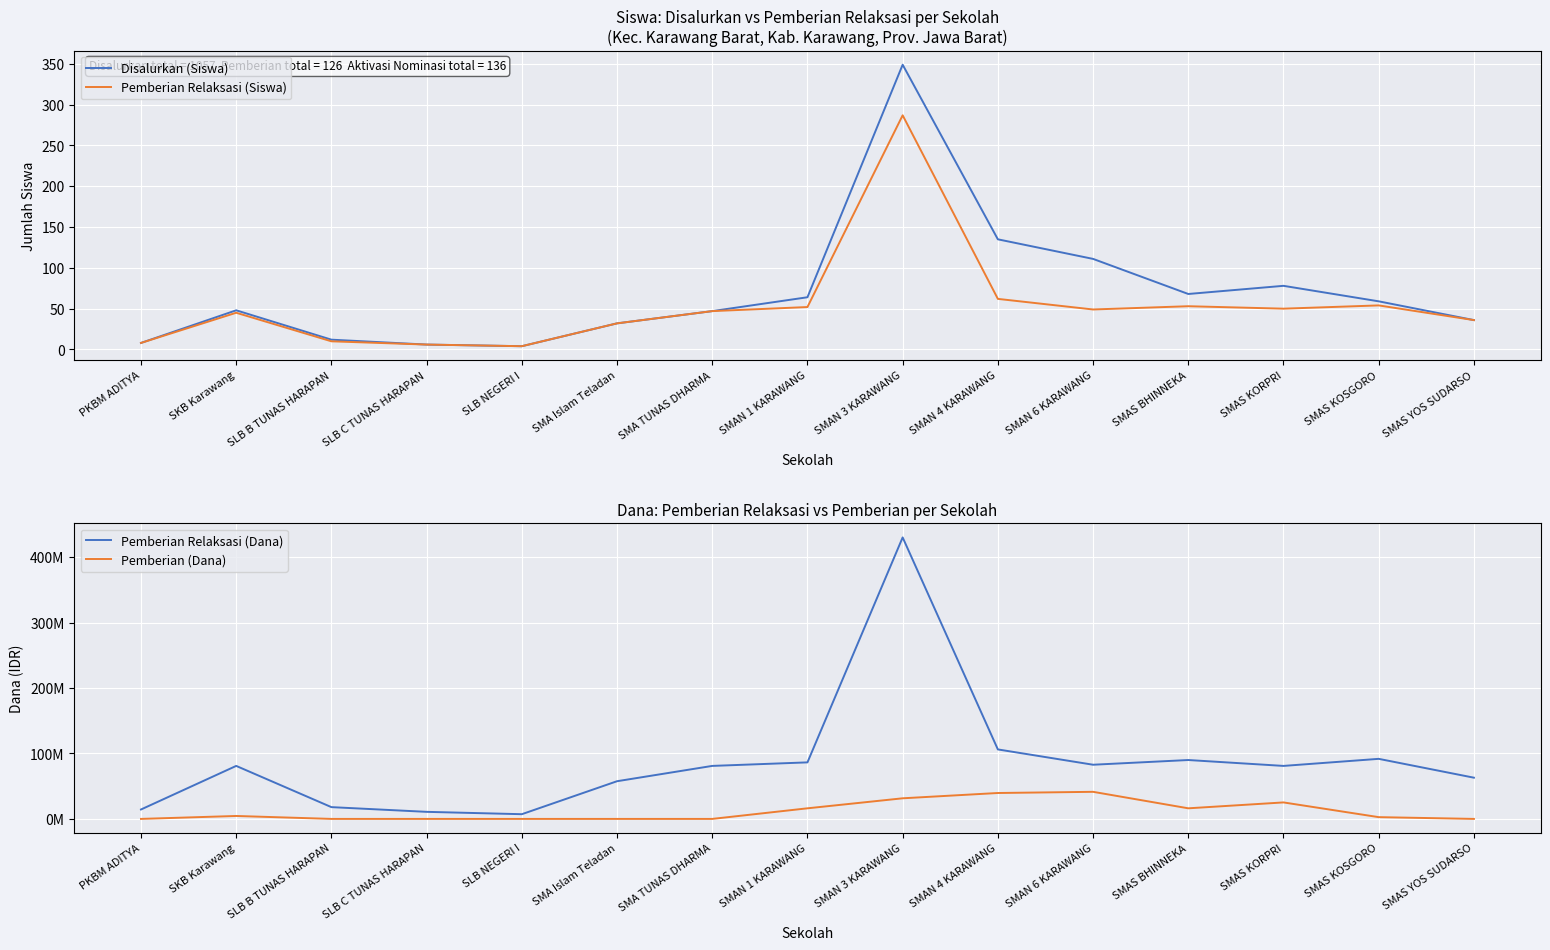

What is the label of the 13th point from the left?

SMAS KORPRI